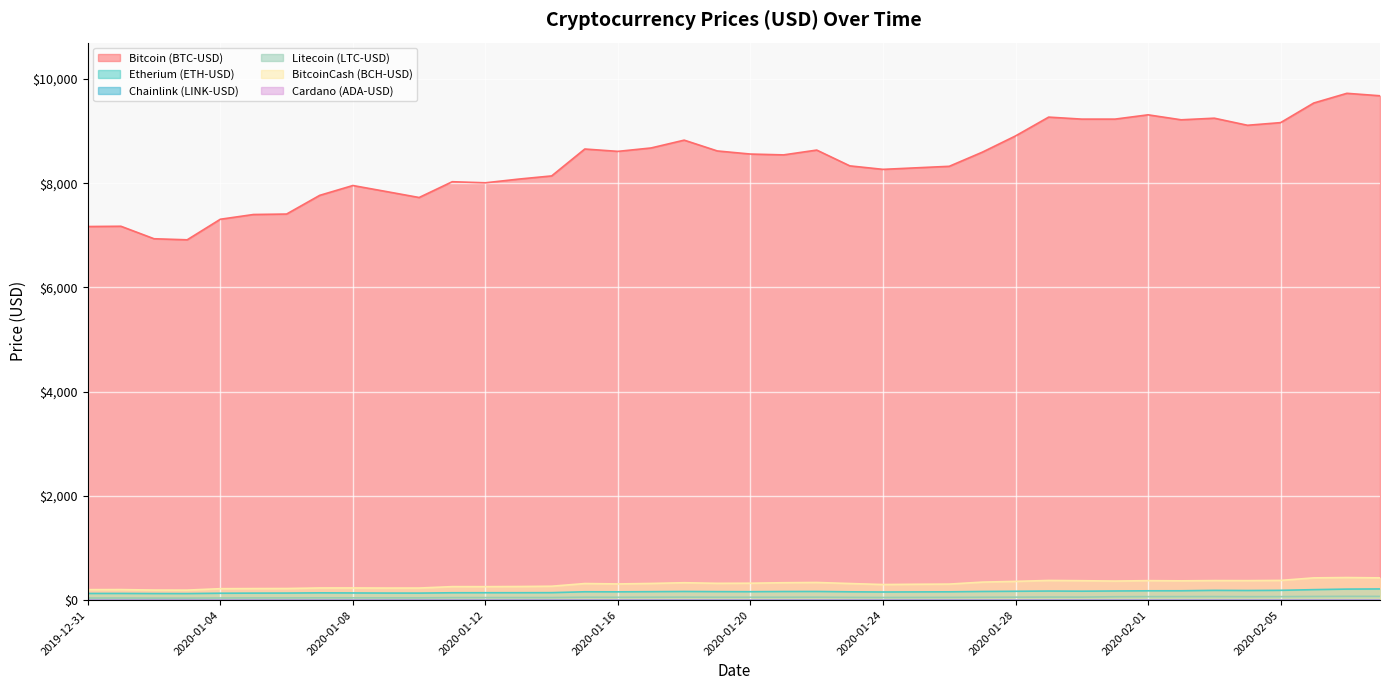

What is the difference between the maximum and minimum values in the Etherium (ETH-USD) series?

88.9